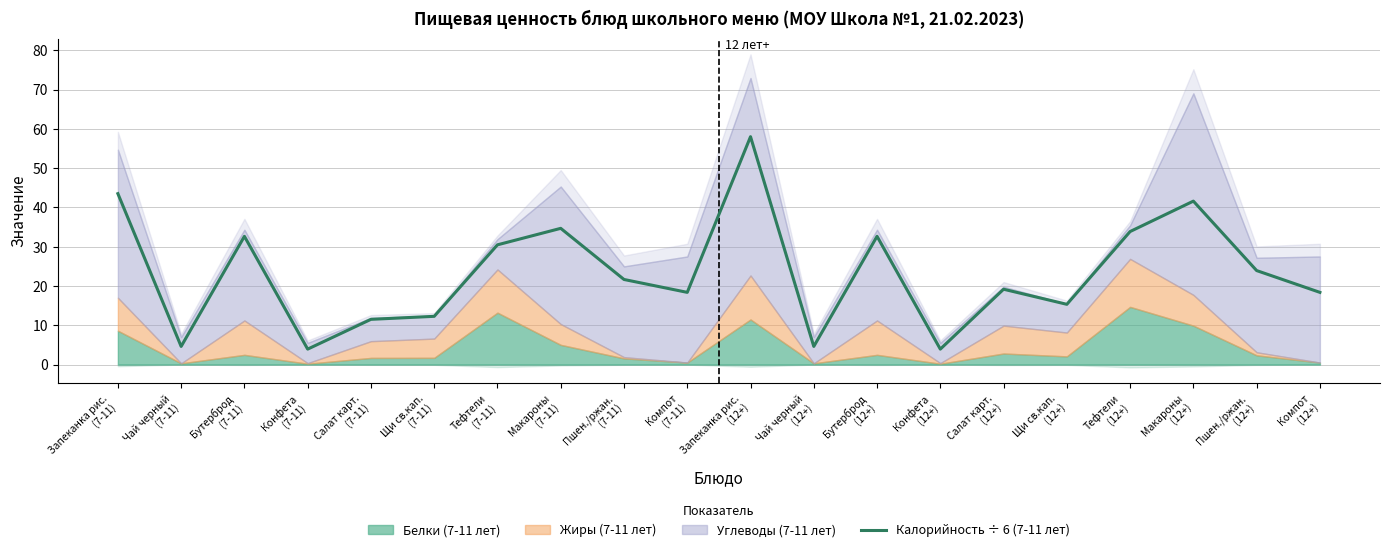

Rank the categories by value from lowest to highest.

Конфета
(7-11), Конфета
(12+), Чай черный
(7-11), Чай черный
(12+), Салат карт.
(7-11), Щи св.кап.
(7-11), Щи св.кап.
(12+), Компот
(7-11), Компот
(12+), Салат карт.
(12+), Пшен./ржан.
(7-11), Пшен./ржан.
(12+), Тефтели
(7-11), Бутерброд
(7-11), Бутерброд
(12+), Тефтели
(12+), Макароны
(7-11), Макароны
(12+), Запеканка рис.
(7-11), Запеканка рис.
(12+)